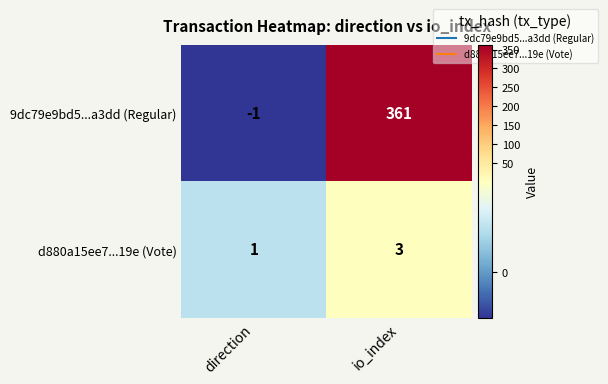

Which series changed the most between direction and io_index?

9dc79e9bd5...a3dd (Regular)